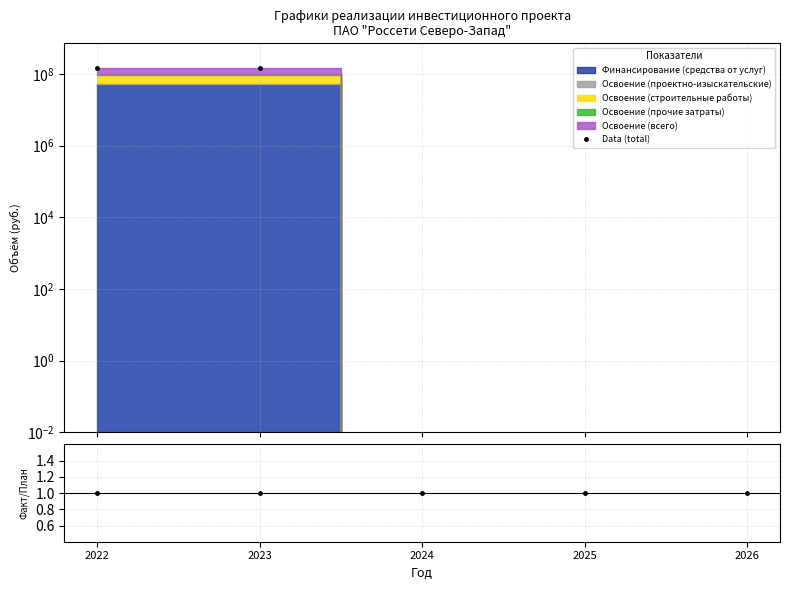

Does the chart have visible grid lines?

Yes